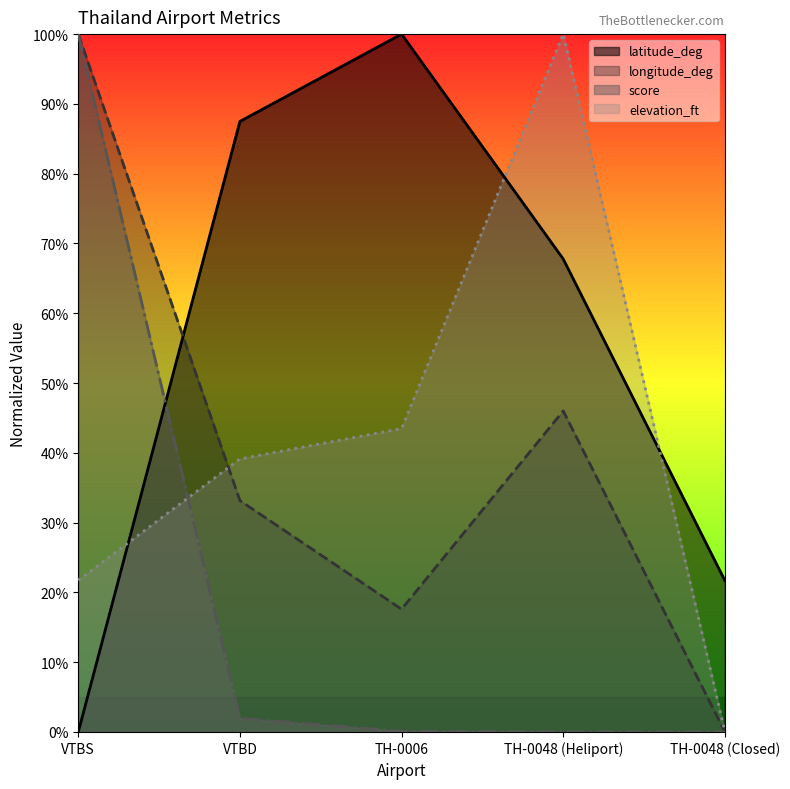

Is the value of elevation_ft at VTBD greater than the value of longitude_deg at VTBD?

Yes